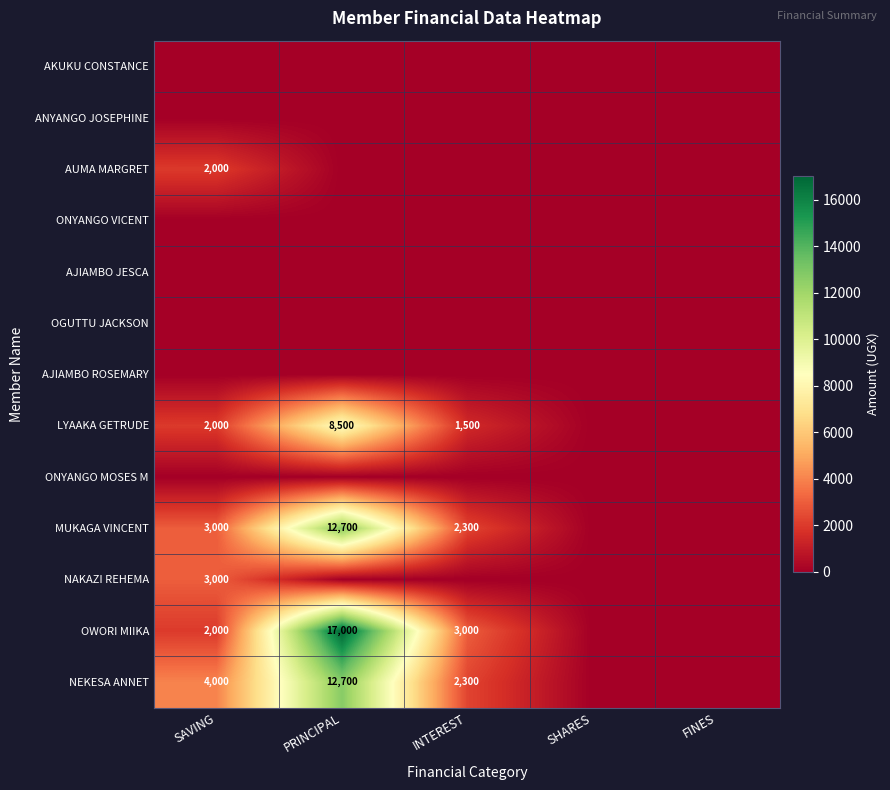

What is the sum of the LYAAKA GETRUDE values at INTEREST and SAVING?

3500